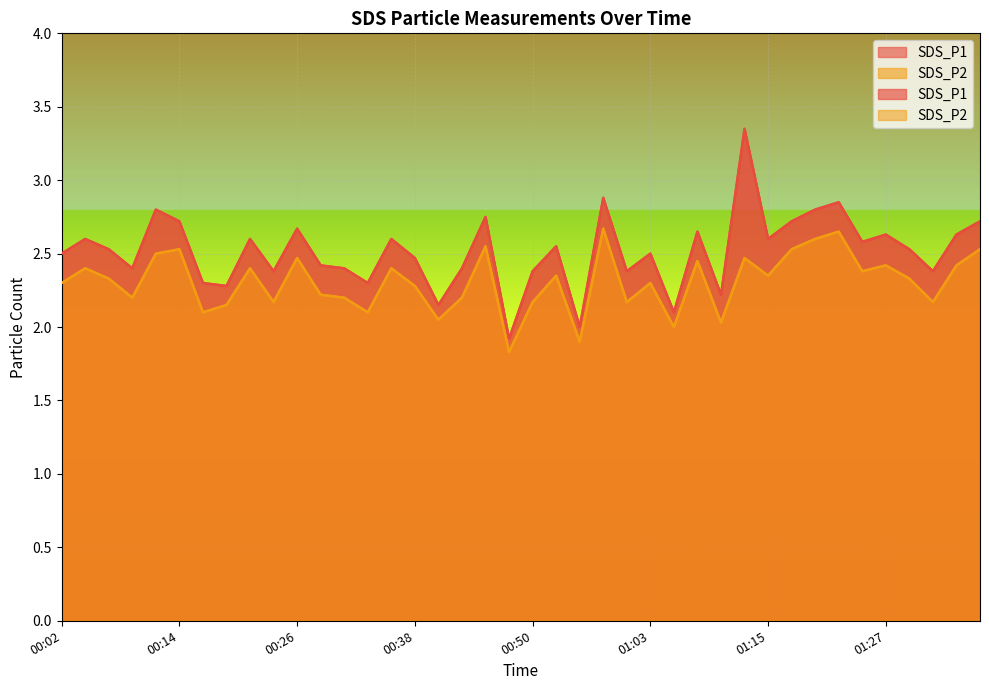

Where is the first local minimum for SDS_P1?

00:09